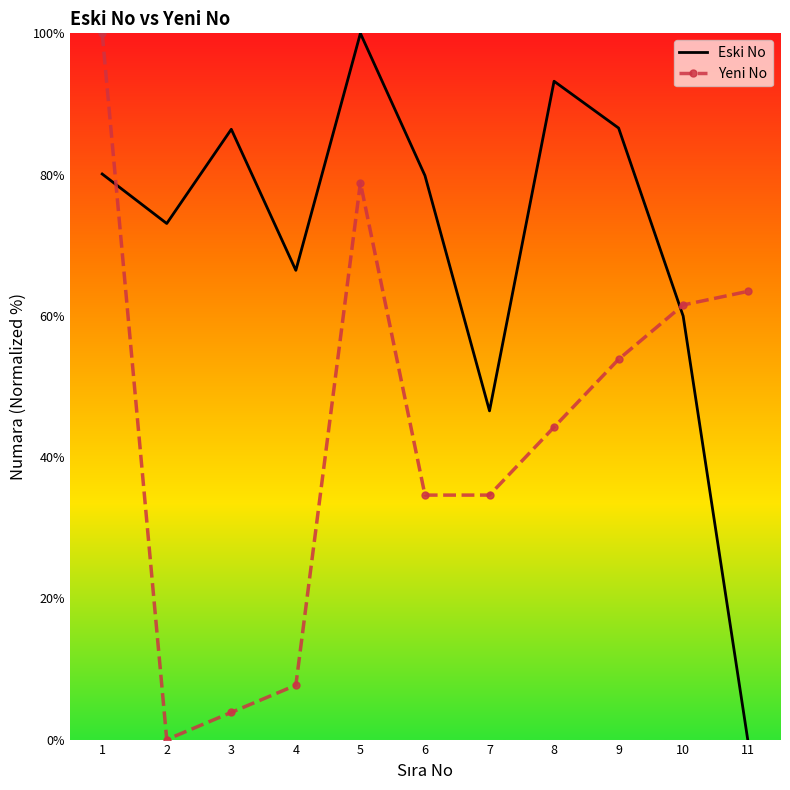

True or false: Yeni No and Eski No cross at least once.

True